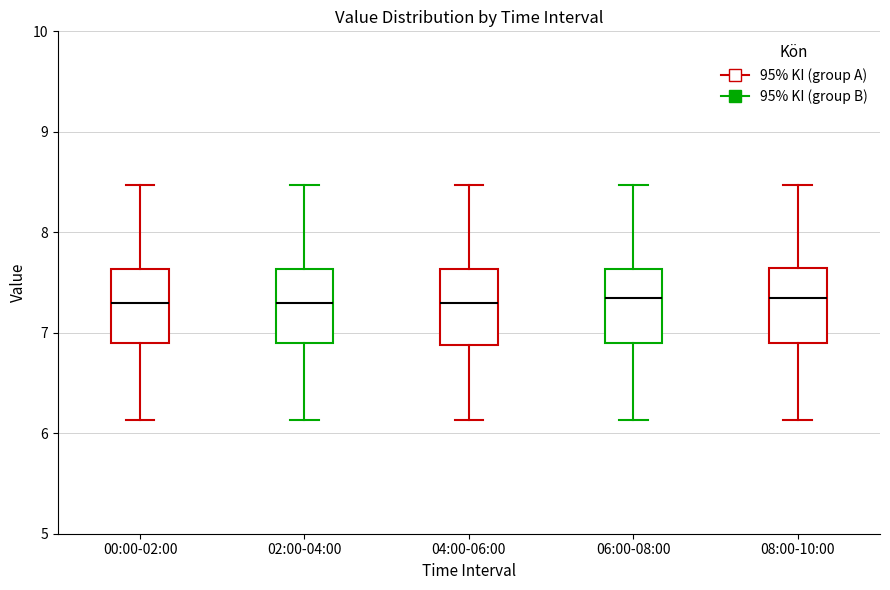

Where is the lower edge of the box for 04:00-06:00 on the y-axis? The values are not printed on the chart, so give them approximately, as read against the axis.

6.9